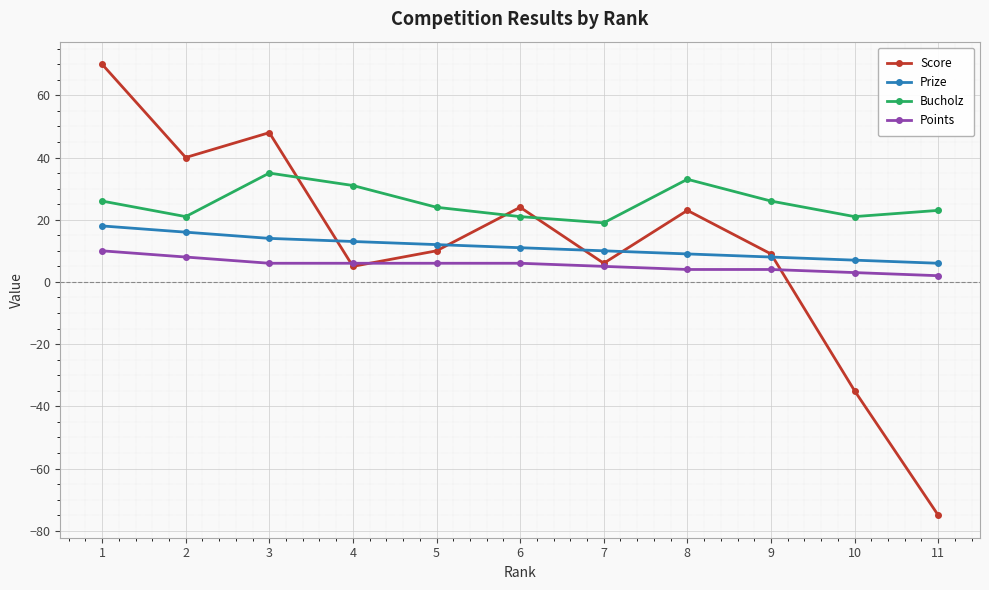

What is the spread (max minus min) of values at 1?

60